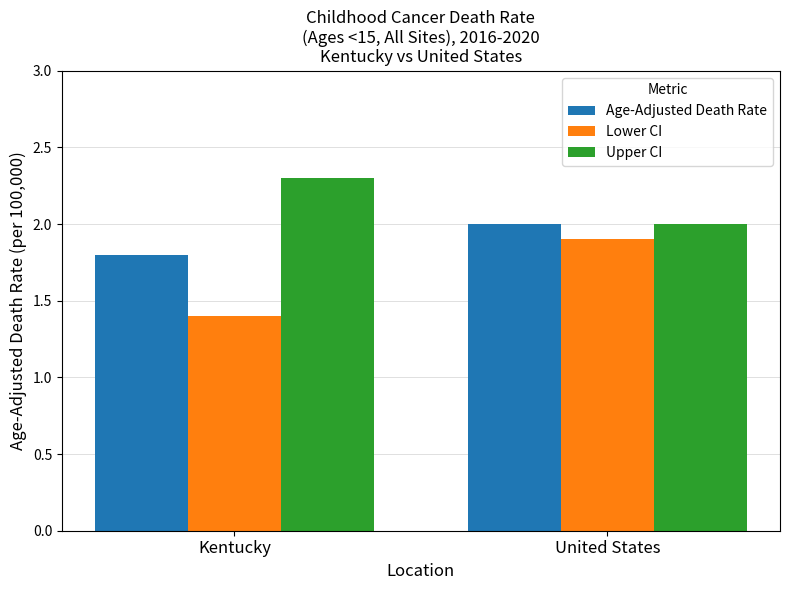

The Upper CI series shows 1.2 at Kentucky. True or false?

False